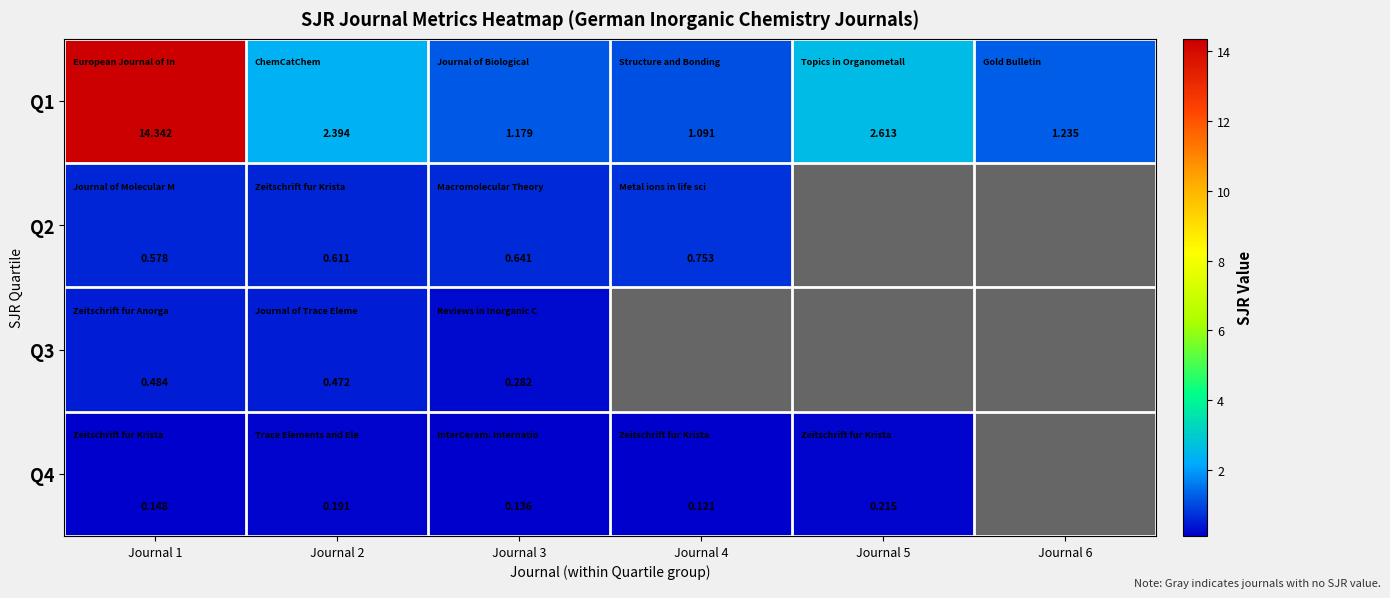

Is the value of Q4 at Journal 2 greater than the value of Q2 at Journal 2?

No